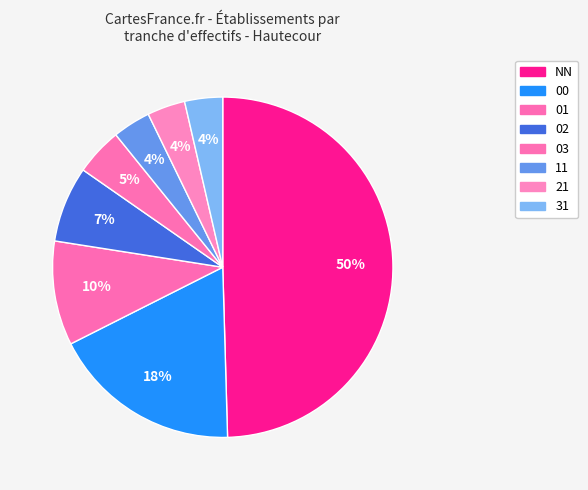

Approximately how many times larger is the value at NN compared to 03?

11.0